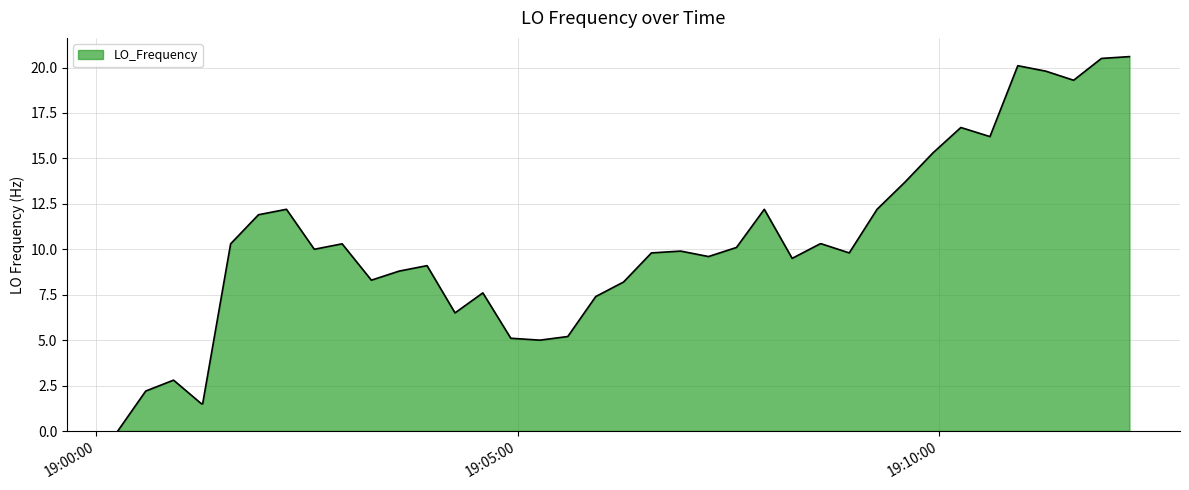

What is the maximum value shown in the chart?

20.6